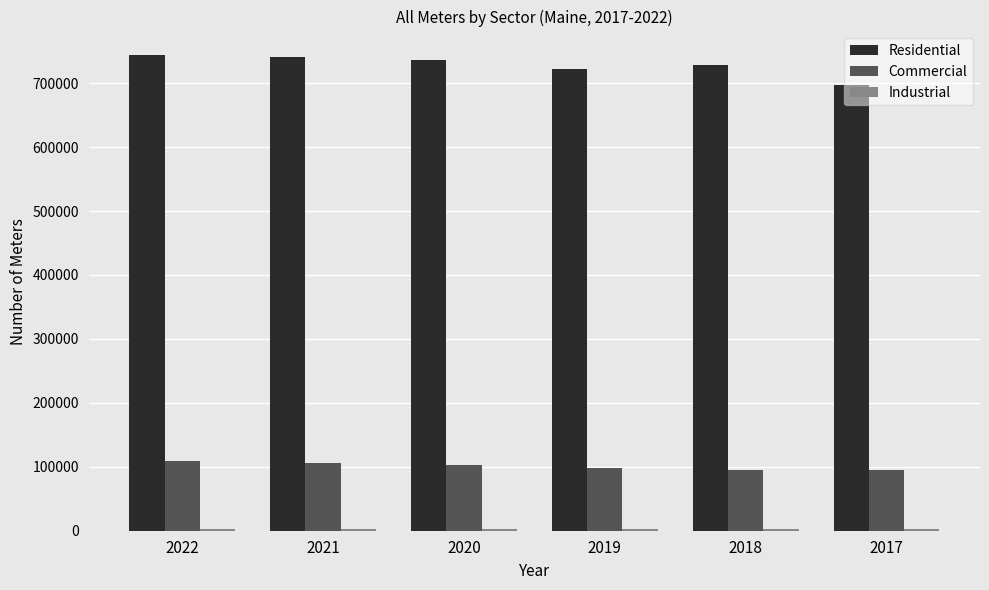

Which series has the largest total across all categories?

Residential